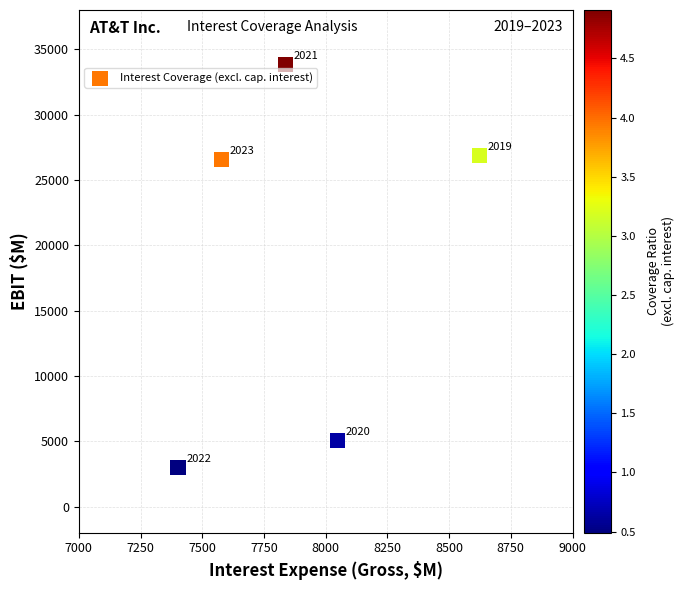

What is the average X value?

7898